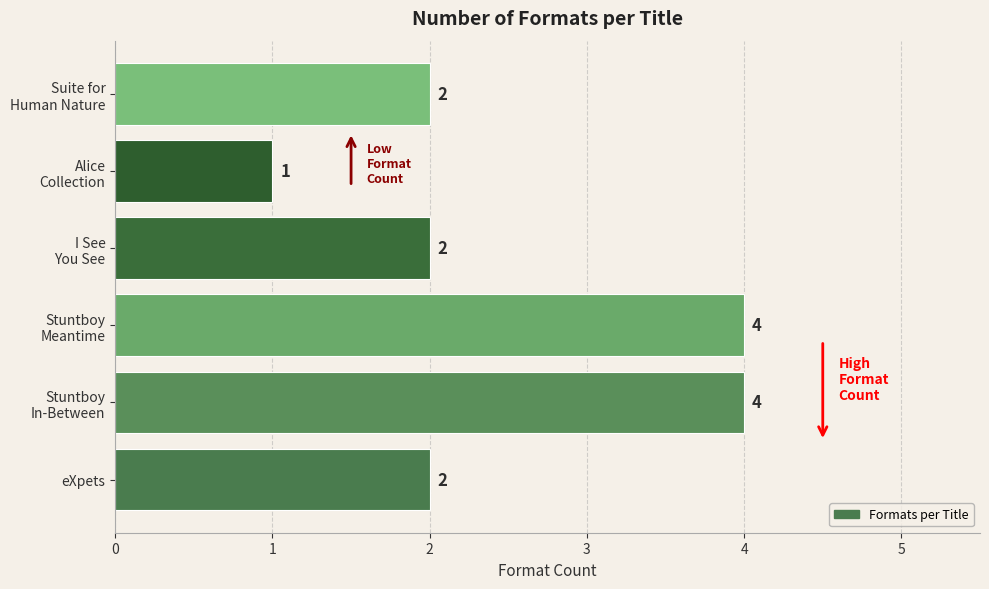

What is the sum of all values?

15